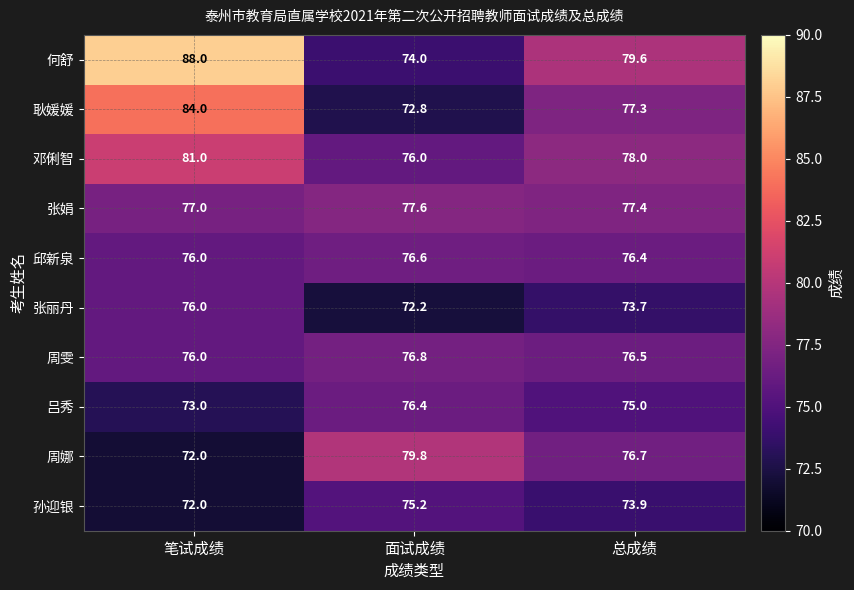

Which series has the widest spread of values?

何舒